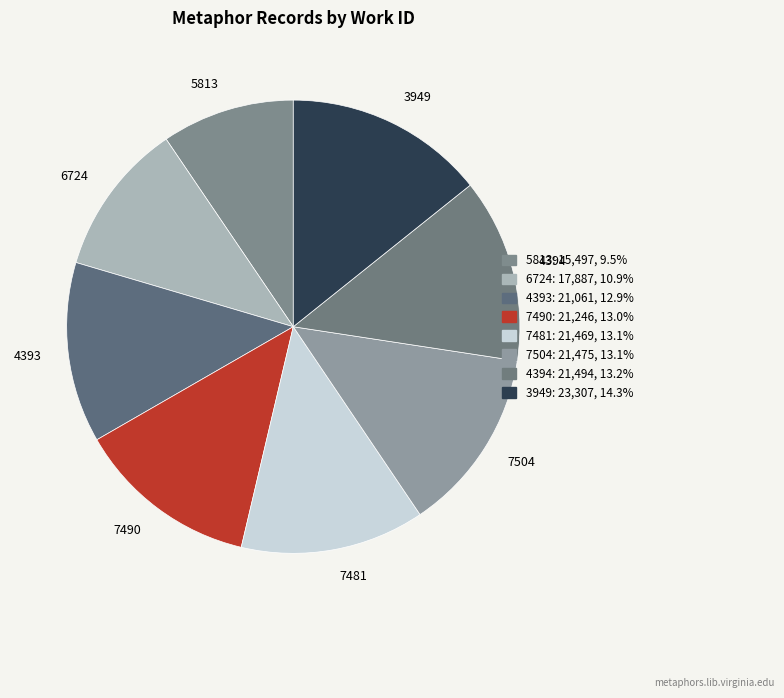

Is it true that 5813 is 9% of the pie?

True